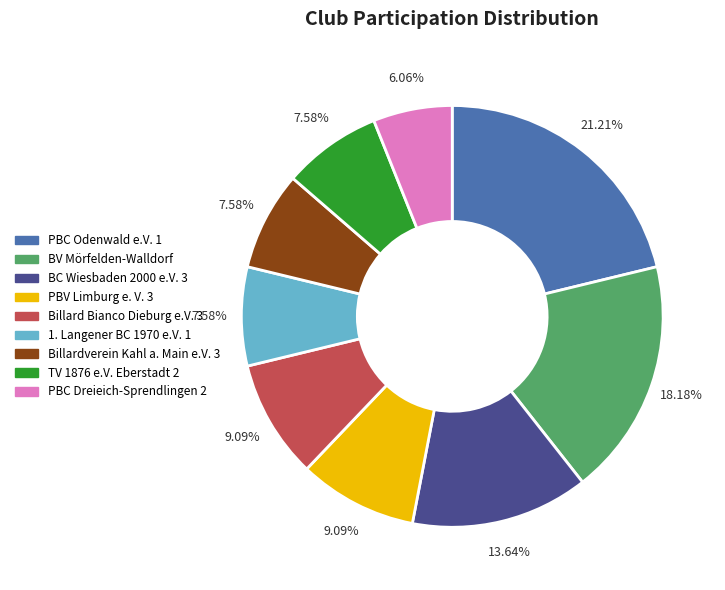

To the nearest percent, what is the difference between the PBV Limburg e. V. 3 and BC Wiesbaden 2000 e.V. 3 slice percentages?

5%